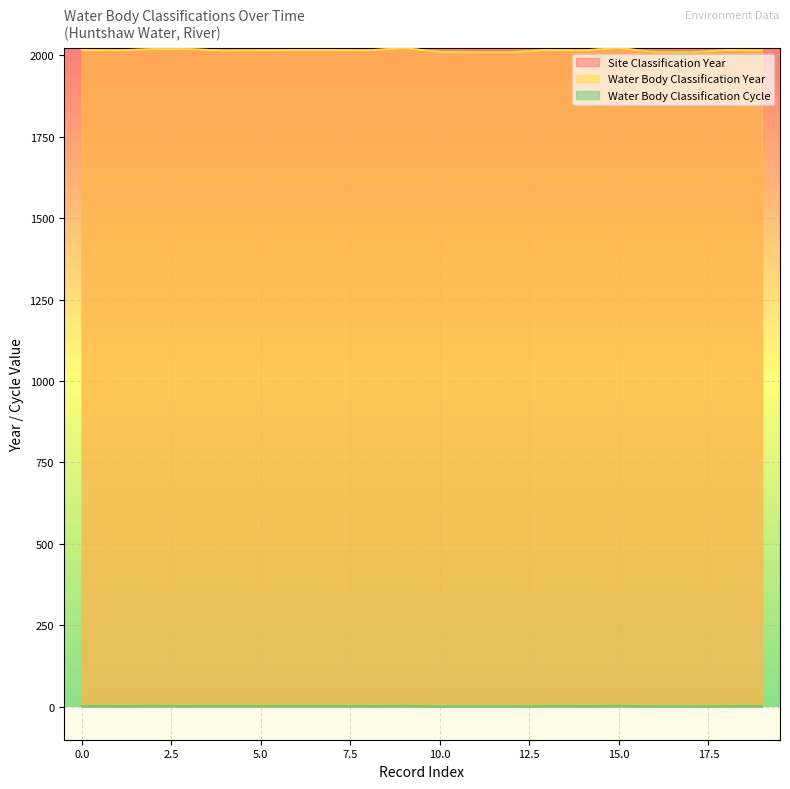

What value does the Site Classification Year series have at 2009?

2015